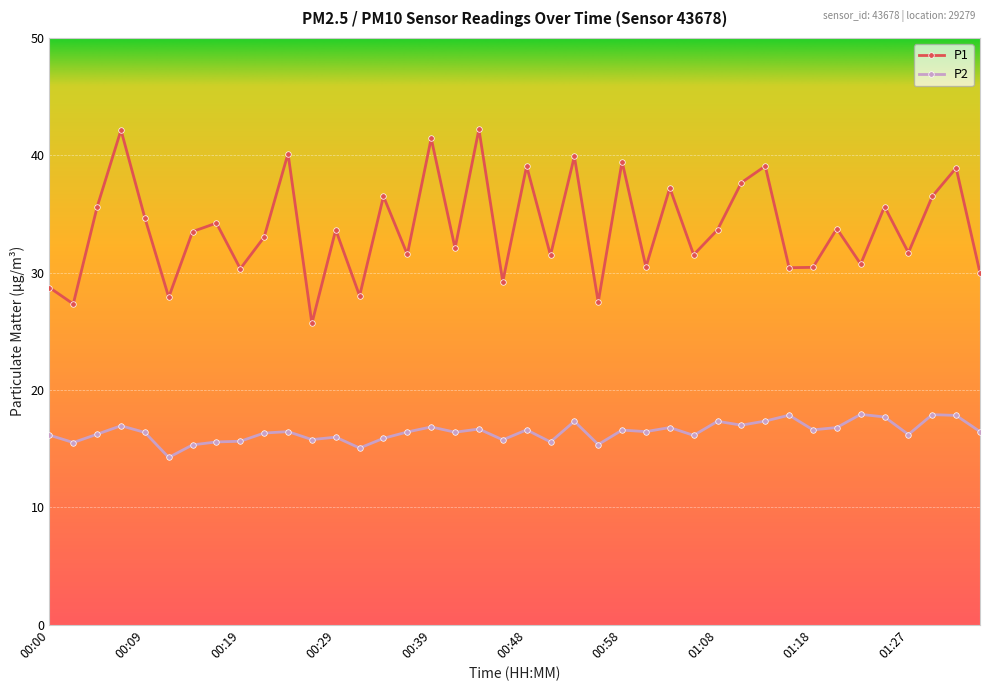

Which series has the largest range (max minus min)?

P1